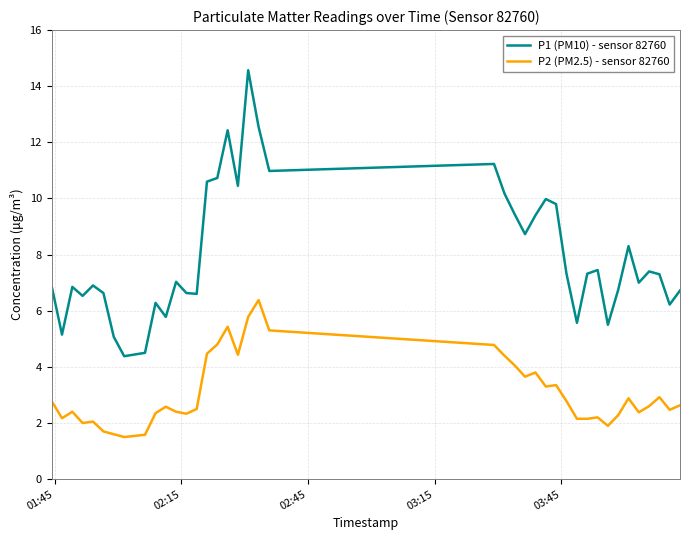

What is the sum of all P1 (PM10) - sensor 82760 values?

319.1